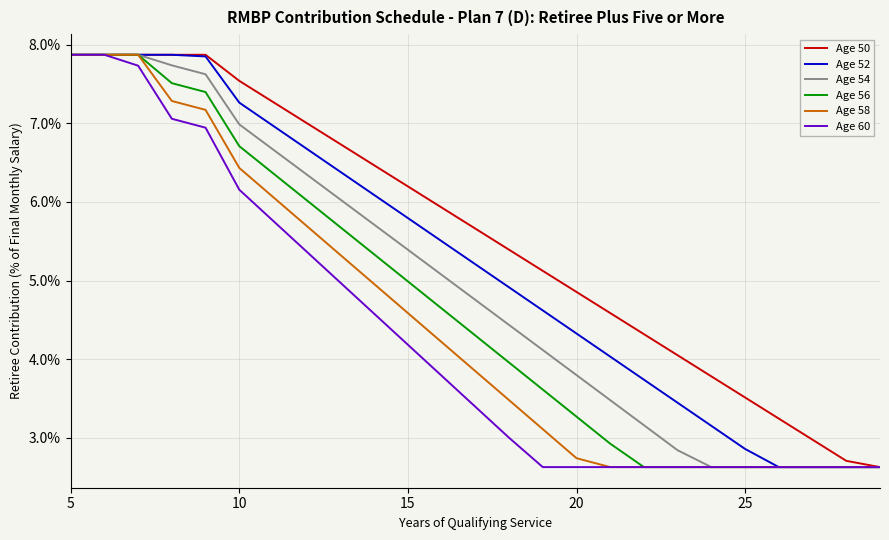

What are all the series names shown in the legend?

Age 50, Age 52, Age 54, Age 56, Age 58, Age 60